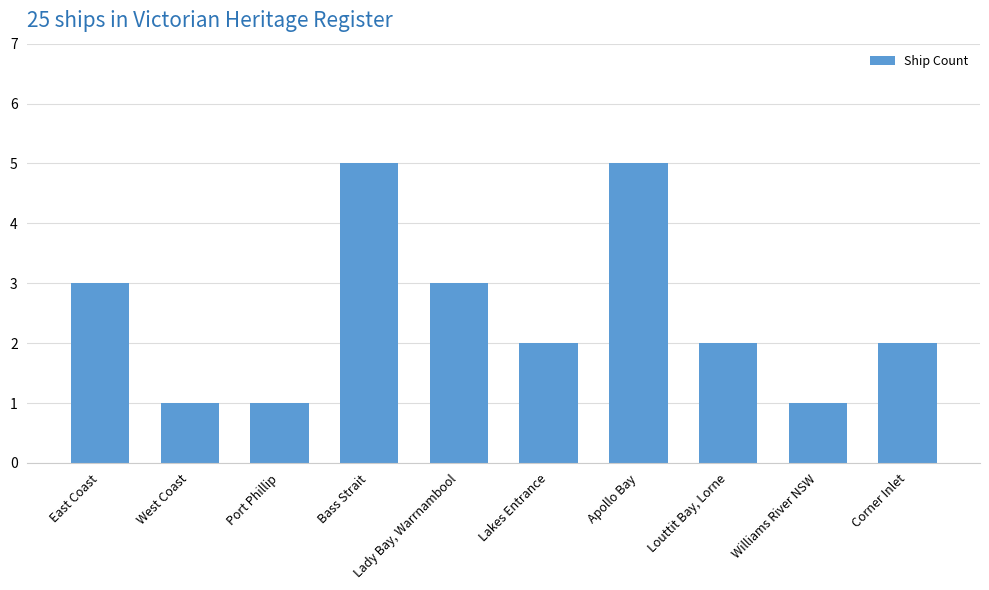

Is it true that the value at Apollo Bay is 5?

True